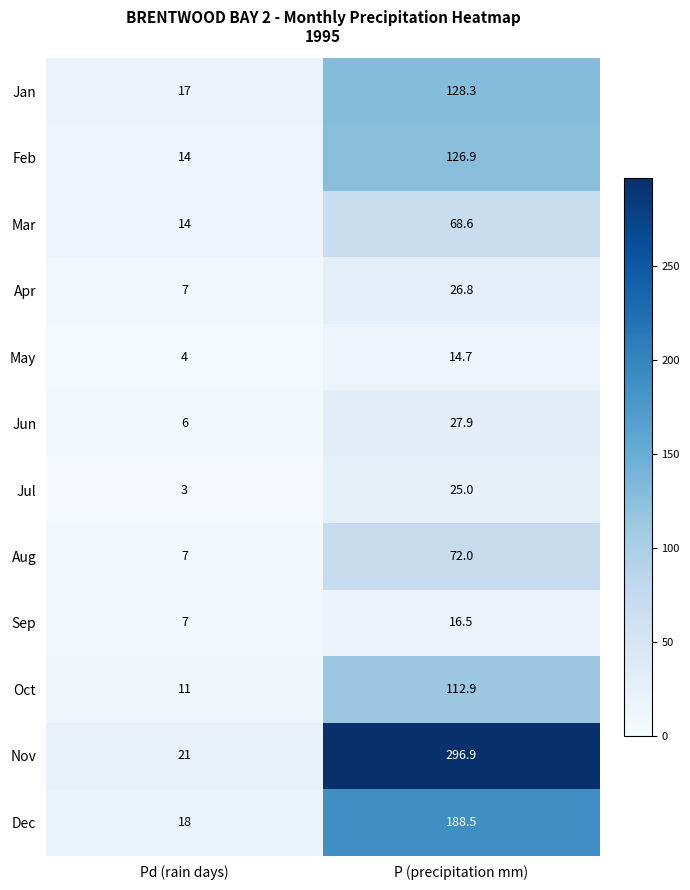

What is the lowest value of the Feb series?

14.0